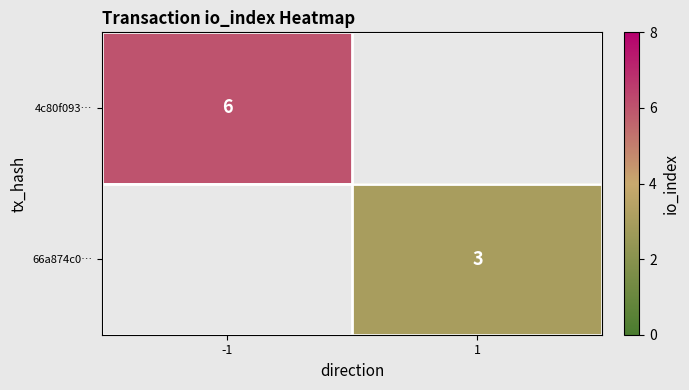

The value of 66a874c0… at 1 is 4. True or false?

False